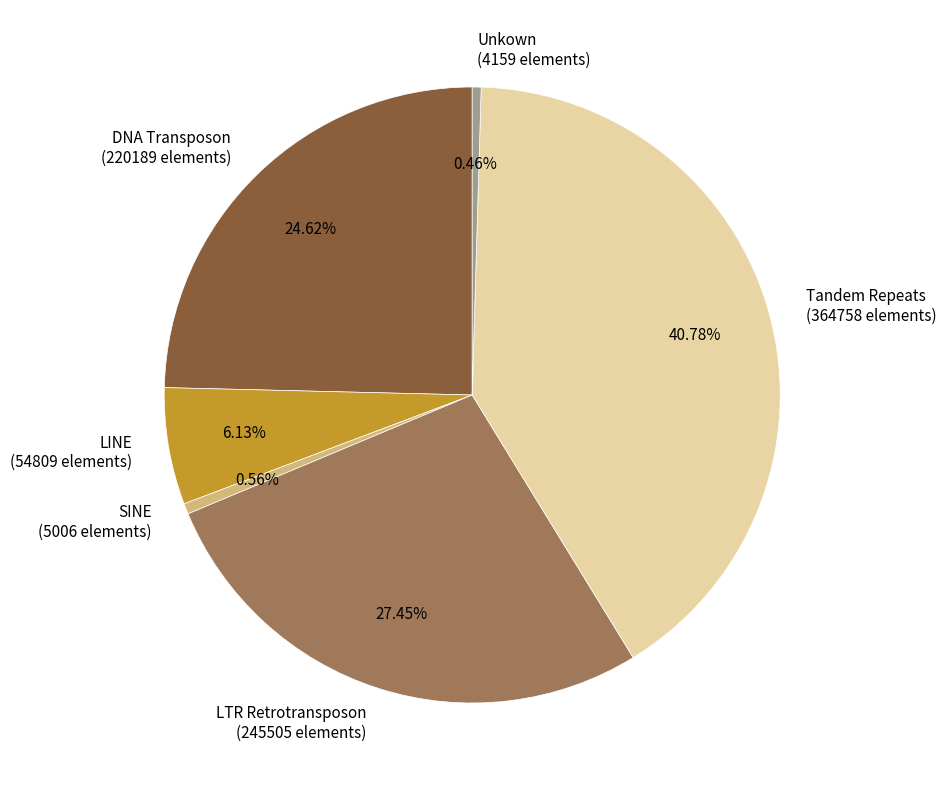

To the nearest percent, what portion does Tandem Repeats represent?

41%